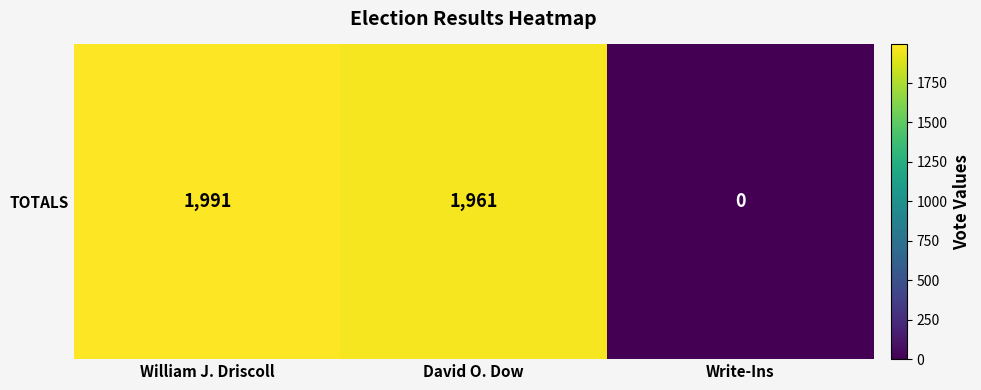

Reading right to left, transcribe all the data shown in this chart.

0	1961	1991